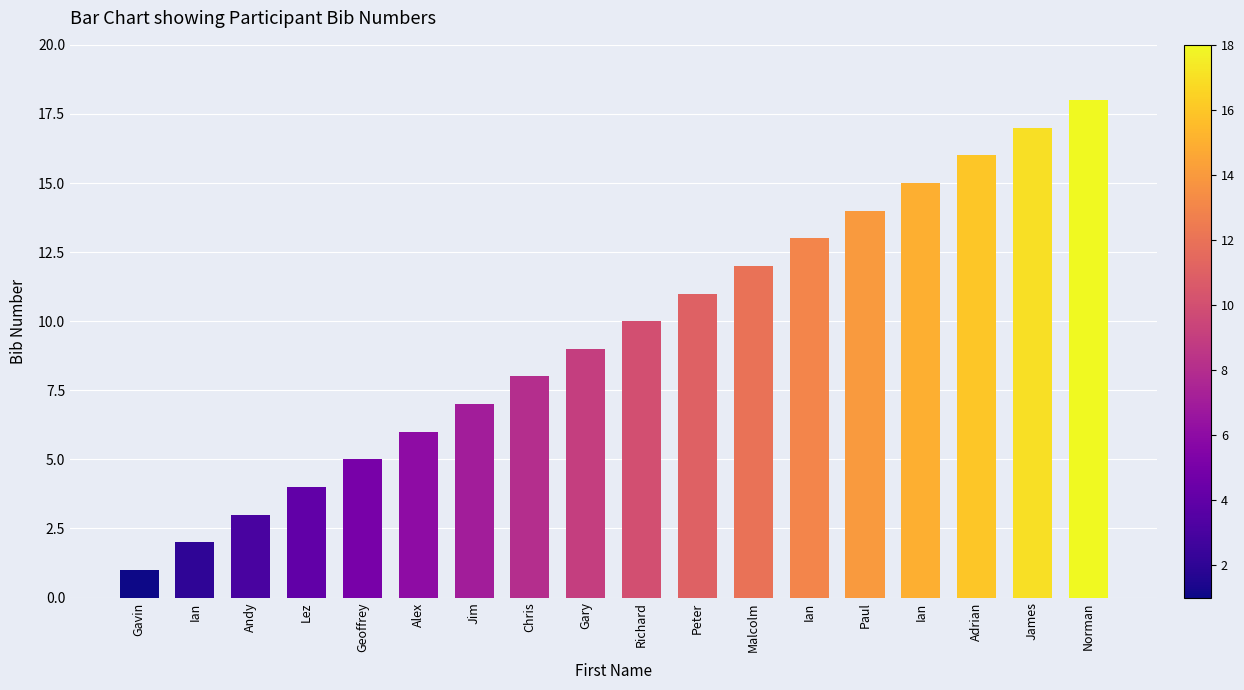

How many bars are there in total?

18